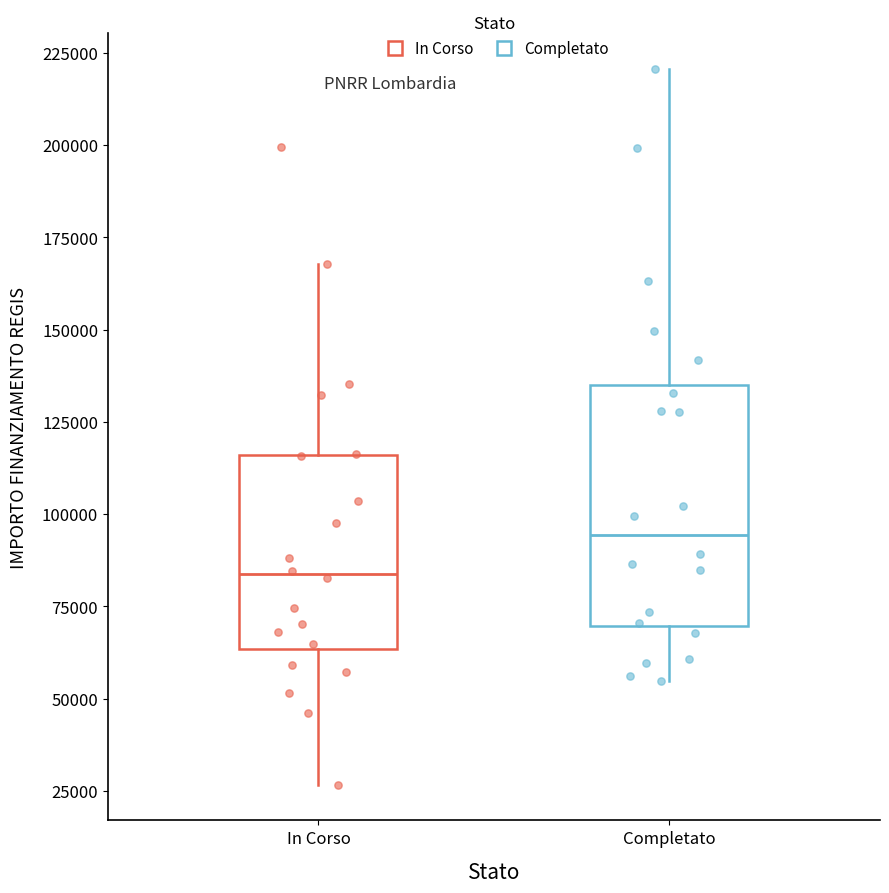

Reading left to right, read every box against the y-axis: the position of its median line, the range the box covers, and the ends of its whiskers. The values are not printed on the chart, so give them approximately, as read against the axis.

In Corso: median 85000, box 65000 to 115000, whiskers 25000 to 170000
Completato: median 95000, box 70000 to 135000, whiskers 55000 to 220000